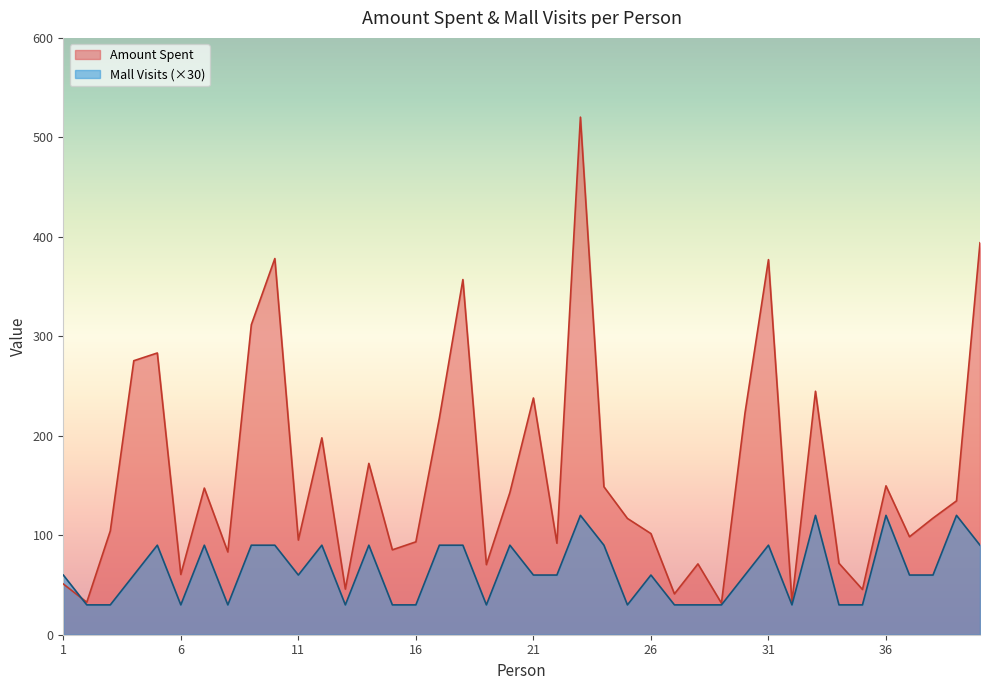

The Amount Spent series shows 32.9 at 32. True or false?

True